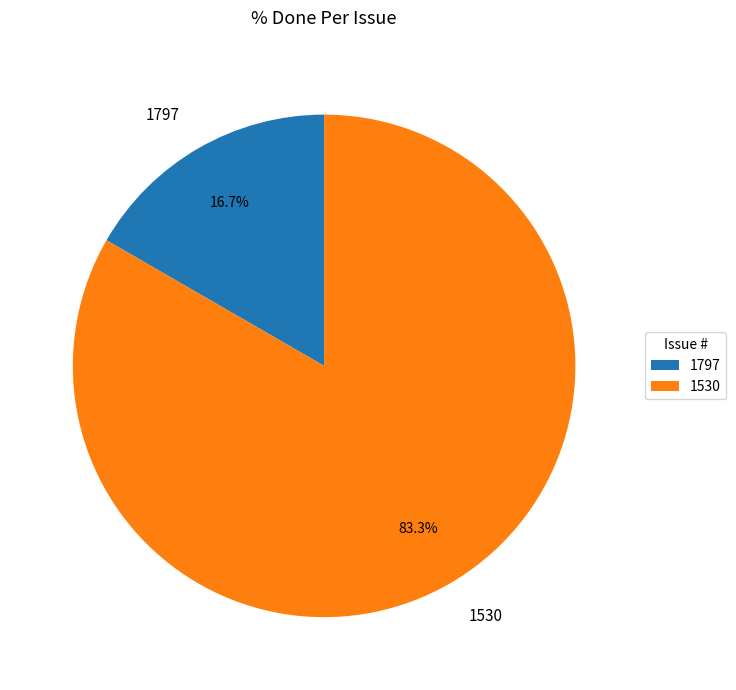

Which slice represents more than half of the pie?

1530